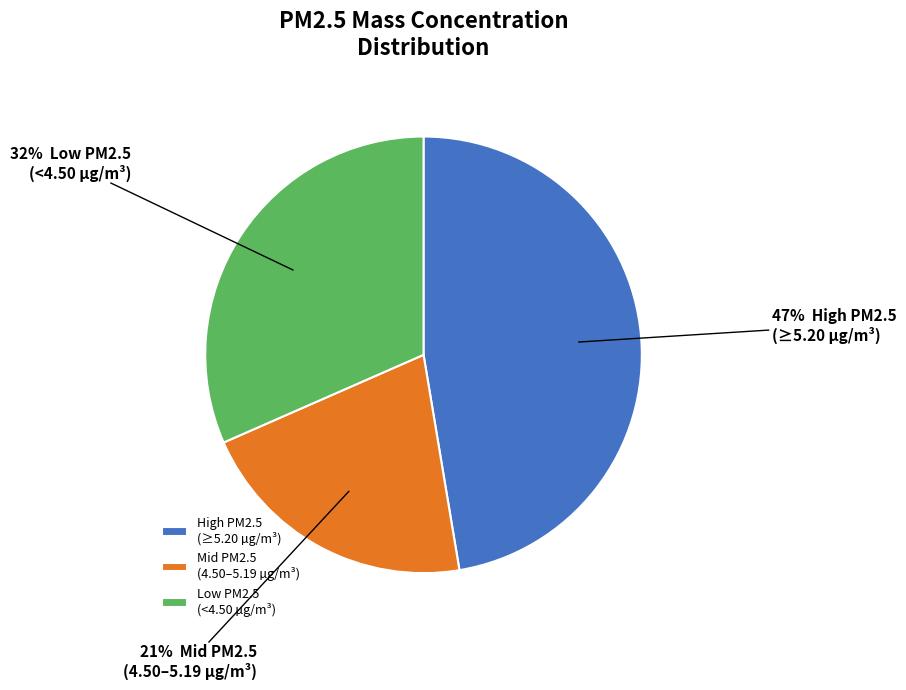

True or false: Low PM2.5 (<4.50 µg/m³) accounts for 32% of the total.

True